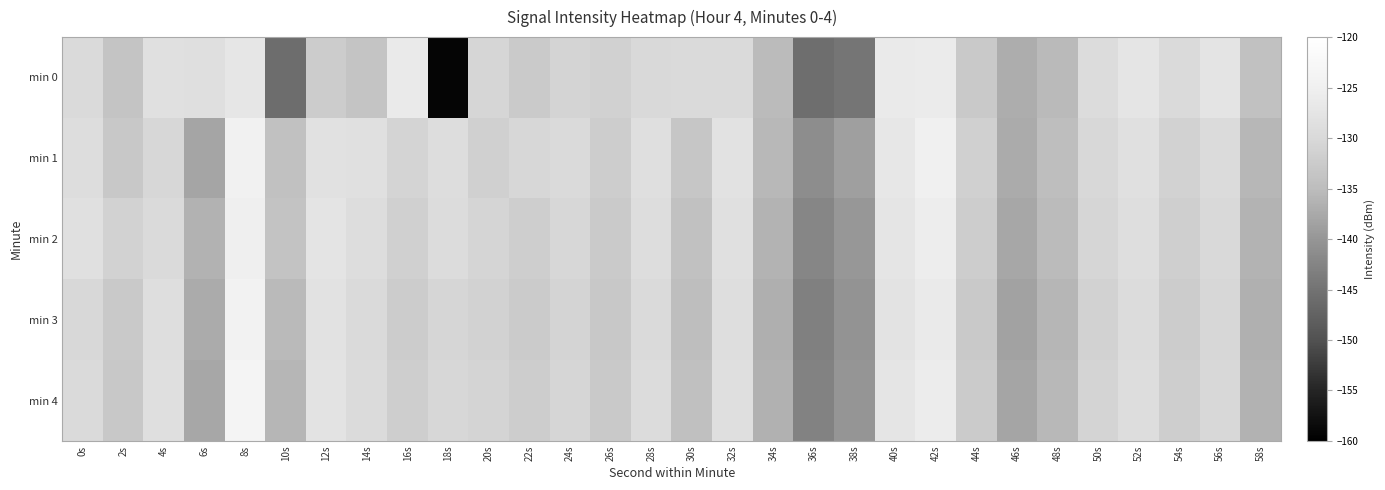

Reading left to right, list all the values displayed in this chart.

min 0: 0s=-129.6	2s=-133.6	4s=-128.3	6s=-128.7	8s=-127.2	10s=-145.9	12s=-132.3	14s=-133.7	16s=-126.2	18s=-159.2	20s=-130.6	22s=-132.6	24s=-130.9	26s=-131.3	28s=-129.9	30s=-129.7	32s=-129.6	34s=-135.3	36s=-145.7	38s=-144.6	40s=-126.4	42s=-125.9	44s=-132.7	46s=-136.9	48s=-135.4	50s=-129.4	52s=-127.5	54s=-129.6	56s=-127.6	58s=-134.3
min 1: 0s=-129.0	2s=-132.9	4s=-130.2	6s=-138.0	8s=-124.7	10s=-134.1	12s=-128.2	14s=-128.5	16s=-130.8	18s=-128.9	20s=-131.5	22s=-130.2	24s=-129.8	26s=-132.1	28s=-128.7	30s=-133.4	32s=-127.9	34s=-135.6	36s=-141.2	38s=-138.9	40s=-126.8	42s=-124.9	44s=-131.5	46s=-137.2	48s=-134.8	50s=-130.1	52s=-128.3	54s=-131.2	56s=-129.4	58s=-135.7
min 2: 0s=-128.5	2s=-131.2	4s=-129.7	6s=-136.4	8s=-125.3	10s=-133.8	12s=-127.6	14s=-129.1	16s=-131.5	18s=-129.3	20s=-130.7	22s=-131.9	24s=-130.2	26s=-132.6	28s=-129.1	30s=-134.2	32s=-128.4	34s=-136.1	36s=-142.3	38s=-139.7	40s=-127.2	42s=-125.6	44s=-132.1	46s=-137.8	48s=-135.2	50s=-130.6	52s=-128.8	54s=-131.7	56s=-129.9	58s=-136.2
min 3: 0s=-130.1	2s=-132.7	4s=-128.9	6s=-137.2	8s=-124.1	10s=-135.4	12s=-128.0	14s=-129.8	16s=-132.3	18s=-130.5	20s=-131.2	22s=-132.4	24s=-130.8	26s=-133.1	28s=-129.6	30s=-134.7	32s=-128.9	34s=-136.8	36s=-143.1	38s=-140.4	40s=-127.7	42s=-126.1	44s=-132.7	46s=-138.4	48s=-135.8	50s=-131.1	52s=-129.3	54s=-132.2	56s=-130.4	58s=-136.7
min 4: 0s=-129.8	2s=-133.1	4s=-128.6	6s=-137.8	8s=-123.7	10s=-135.9	12s=-127.7	14s=-129.5	16s=-132.0	18s=-130.2	20s=-130.9	22s=-132.1	24s=-130.5	26s=-132.8	28s=-129.3	30s=-134.4	32s=-128.6	34s=-136.5	36s=-142.8	38s=-140.1	40s=-127.4	42s=-125.8	44s=-132.4	46s=-138.1	48s=-135.5	50s=-130.8	52s=-129.0	54s=-131.9	56s=-130.1	58s=-136.4